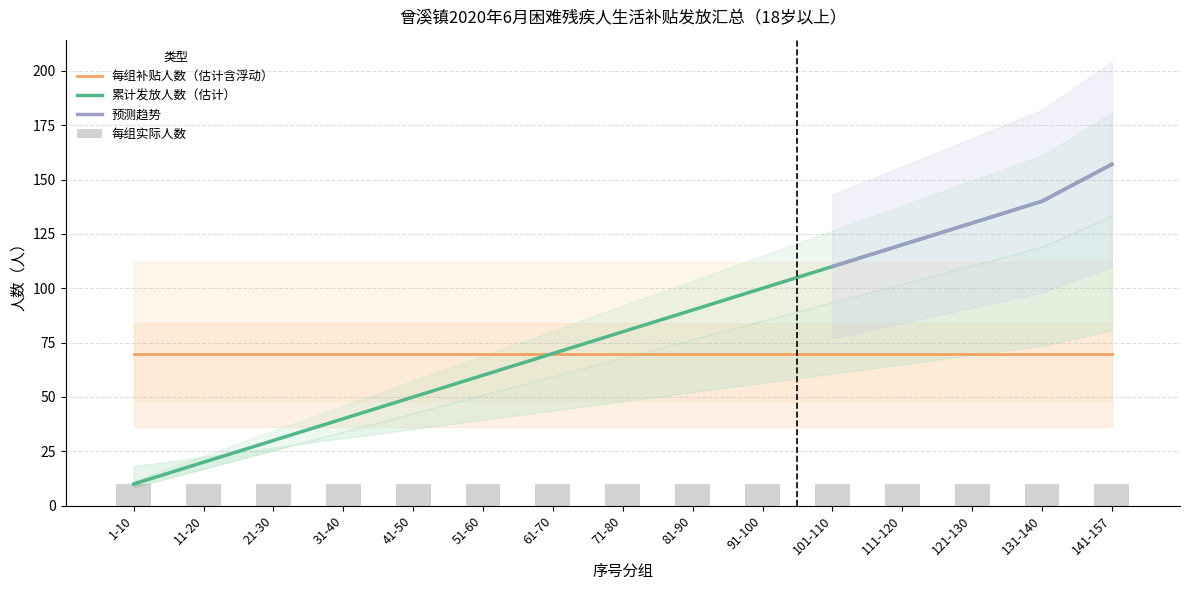

What is the maximum value shown in the chart?

157